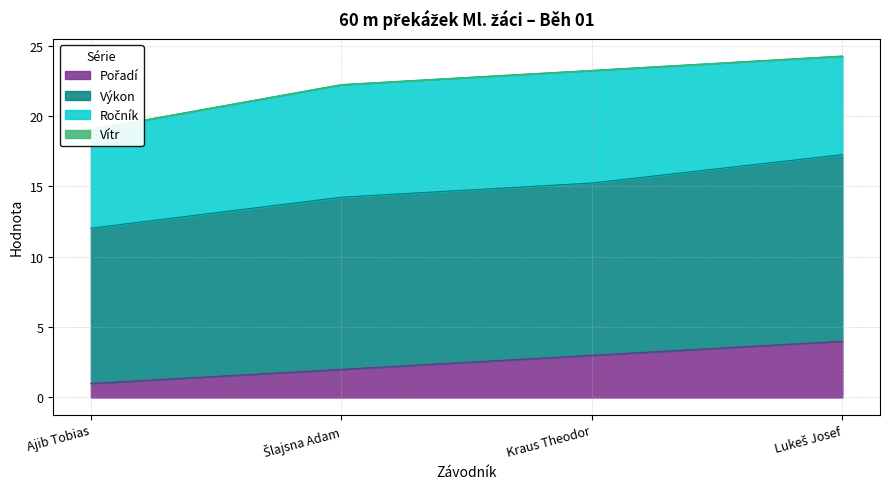

What is the average value of the Pořadí series?

2.5